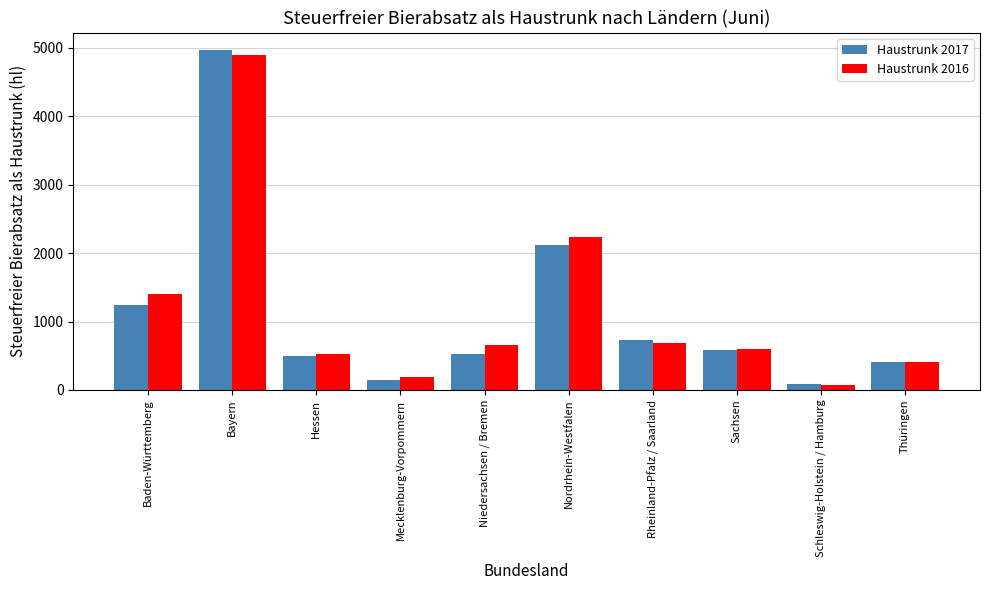

How many groups of bars are there?

10